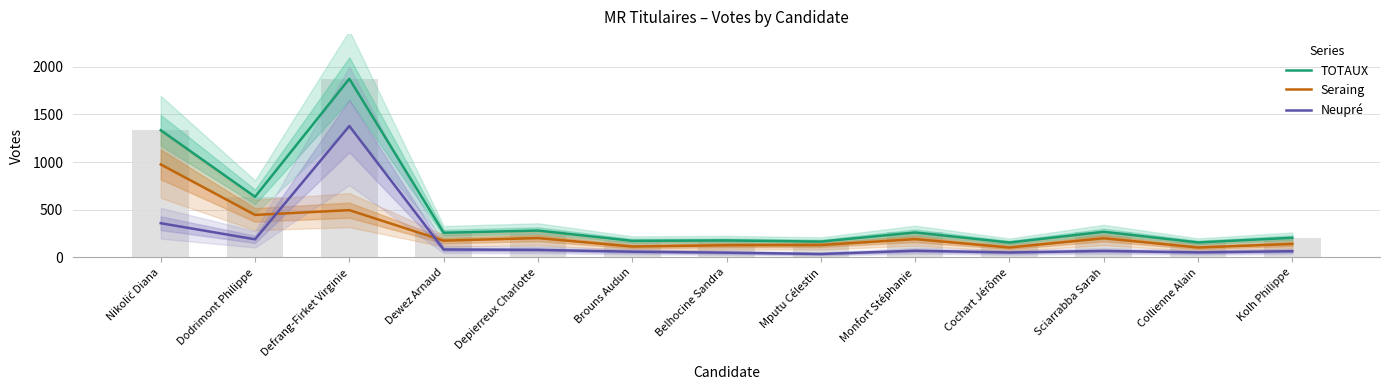

The TOTAUX series shows 178 at Belhocine Sandra. True or false?

True